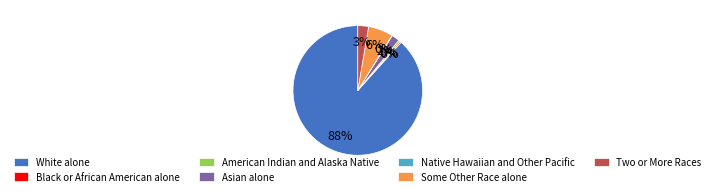

Which has a higher value, White alone or Some Other Race alone?

White alone